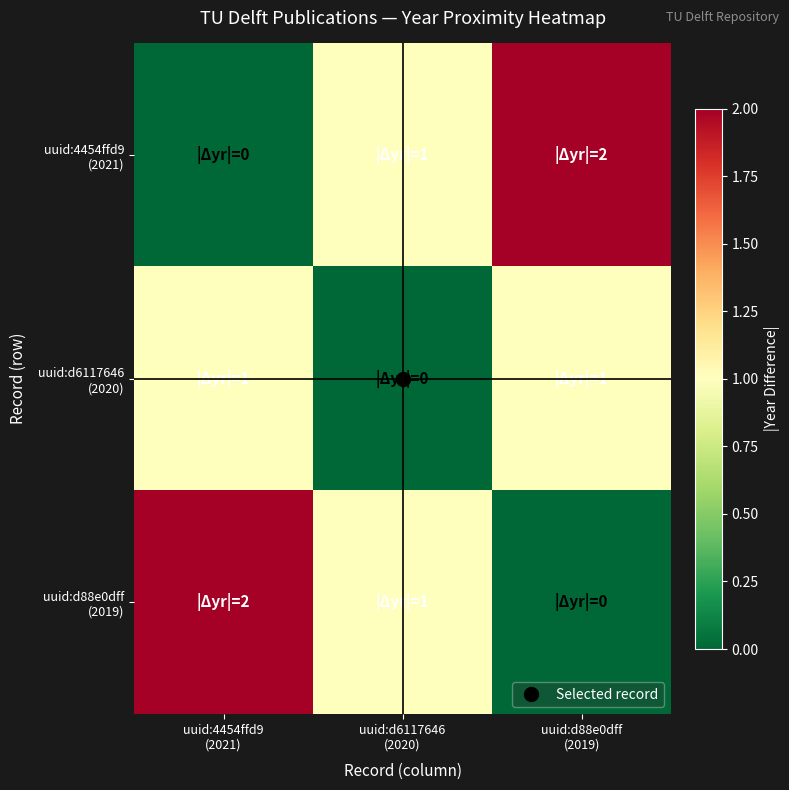

Which category has the lowest value across all series?

uuid:4454ffd9
(2021)